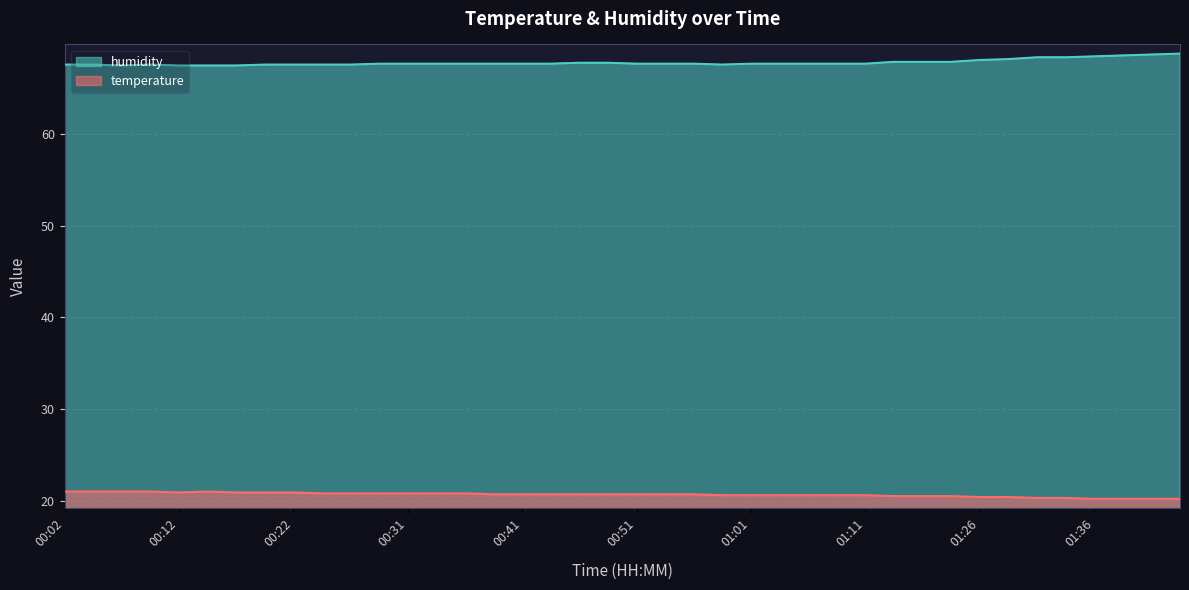

At which label does temperature reach its minimum?

01:36